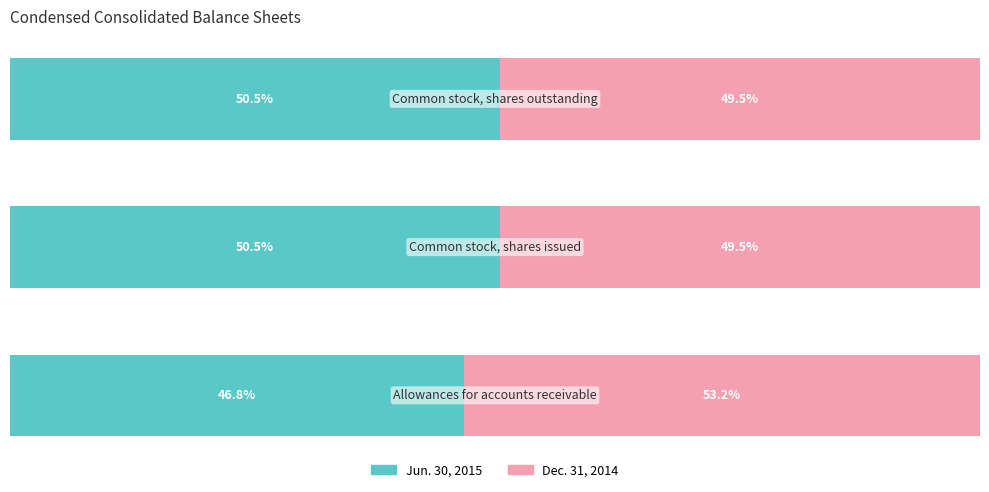

What are all the series names shown in the legend?

Jun. 30, 2015, Dec. 31, 2014